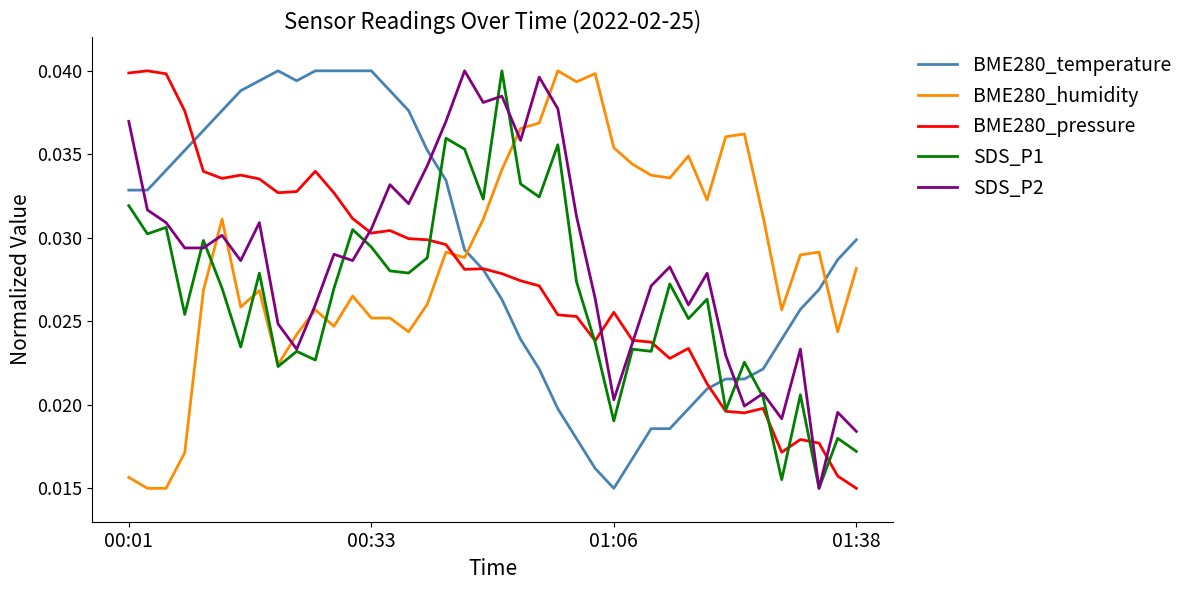

What is the sum of all SDS_P1 values?

1.1